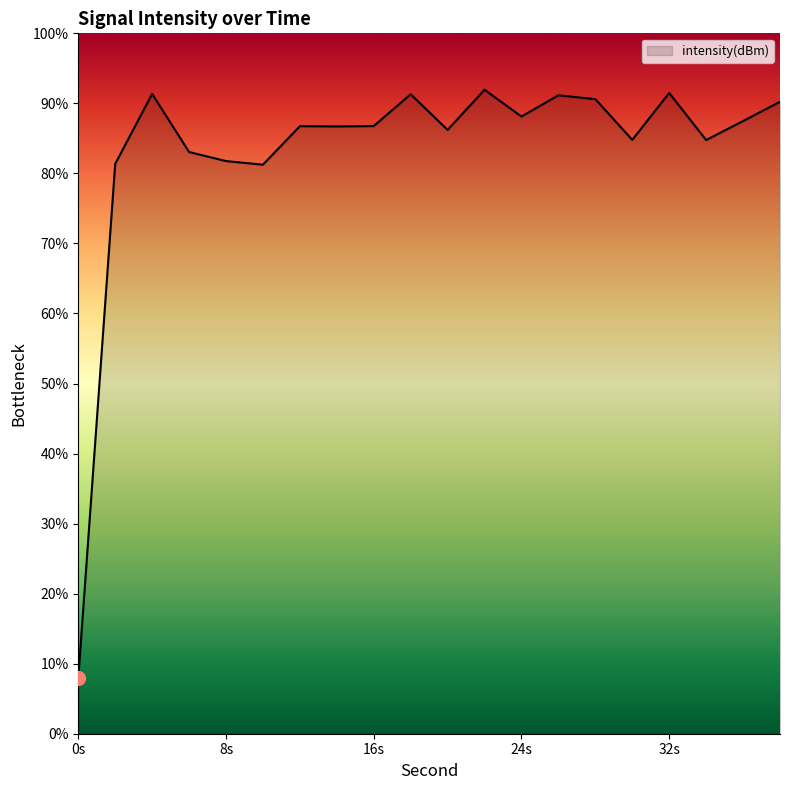

What is the maximum value shown in the chart?

91.9